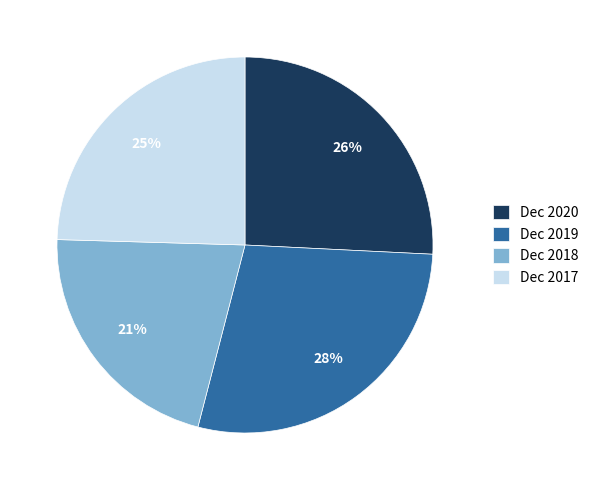

Is there any slice that represents more than half of the pie?

No